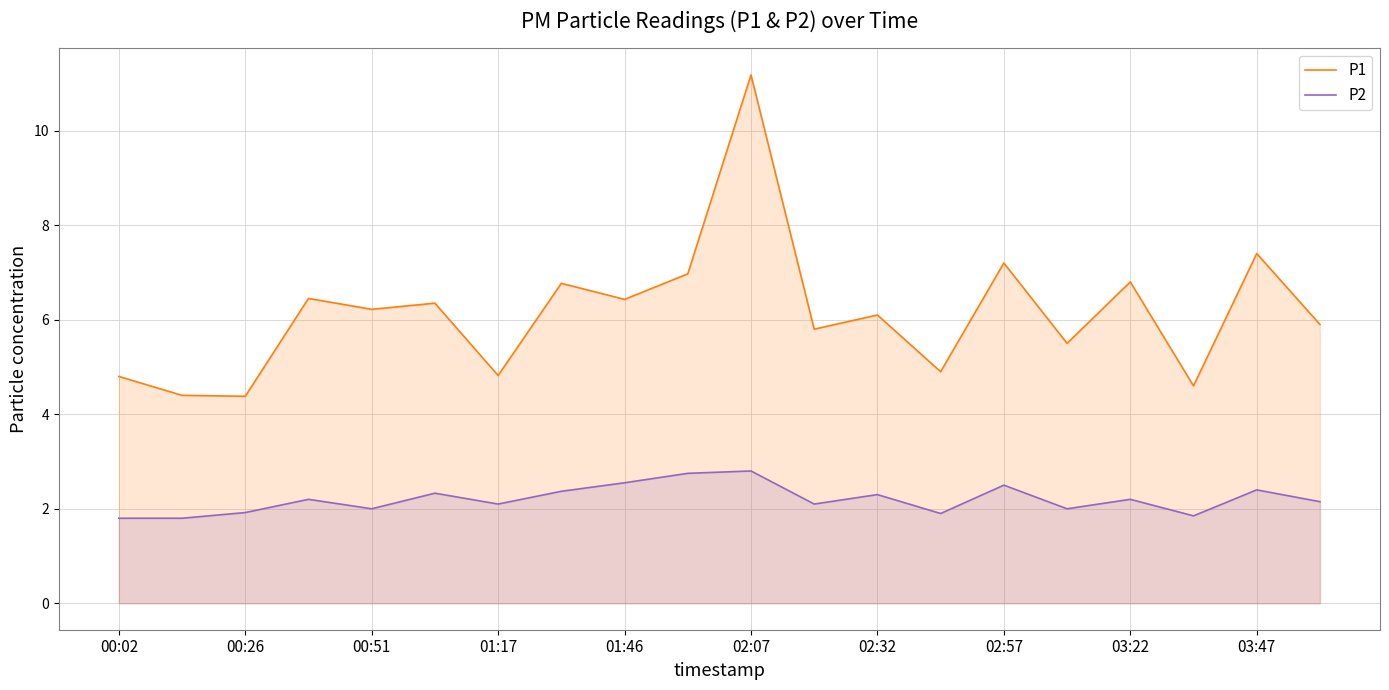

Rank the series at 15 from lowest to highest value.

P2, P1